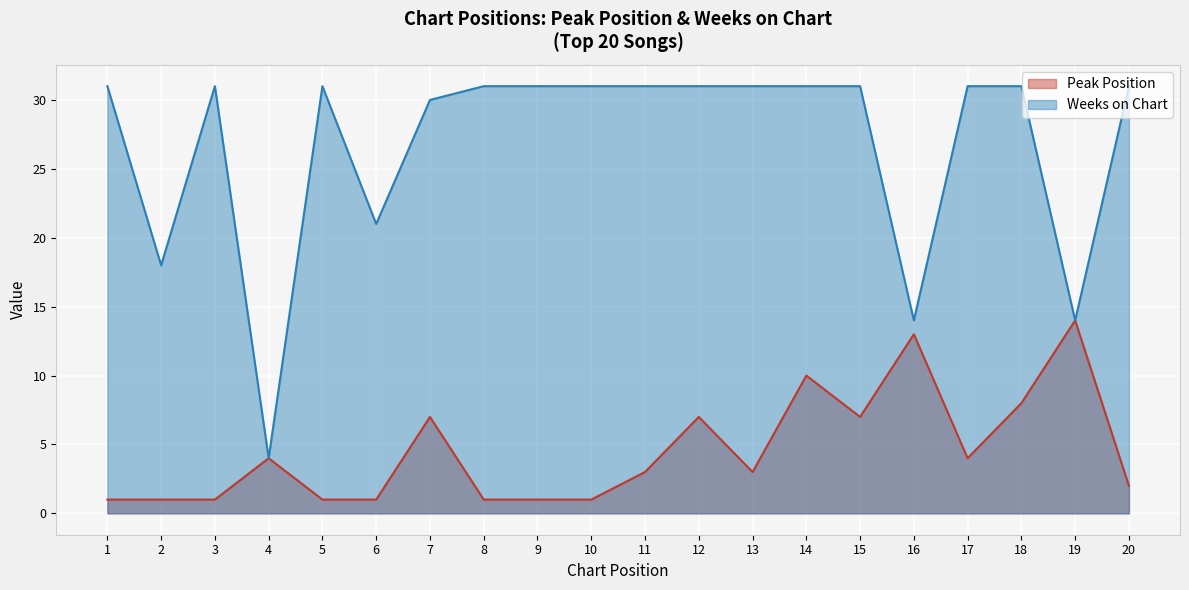

Reading left to right, what are all the values shown in this chart?

Peak Position: 1	1	1	4	1	1	7	1	1	1	3	7	3	10	7	13	4	8	14	2
Weeks on Chart: 31	18	31	4	31	21	30	31	31	31	31	31	31	31	31	14	31	31	14	31